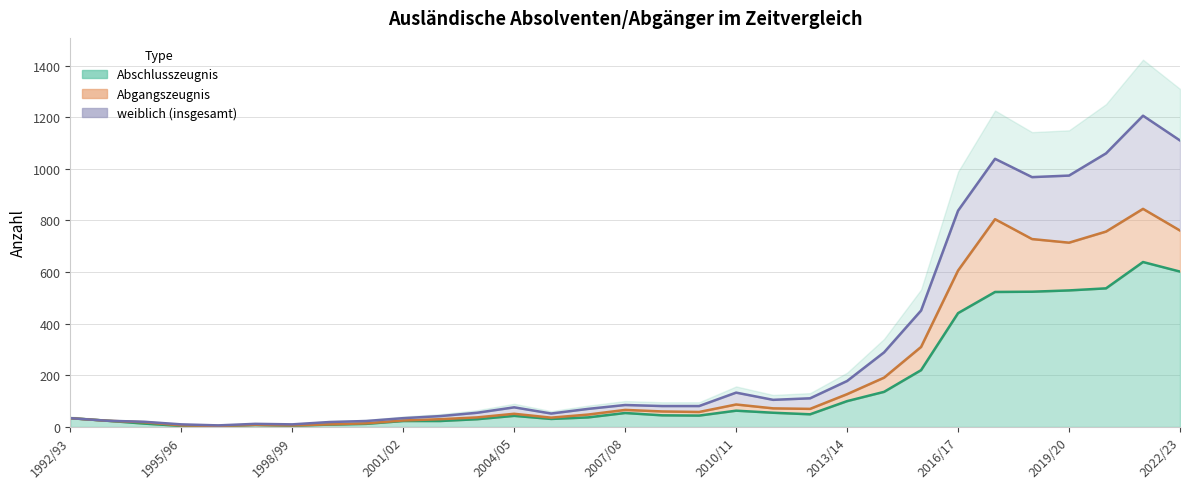

Does the chart have visible grid lines?

Yes